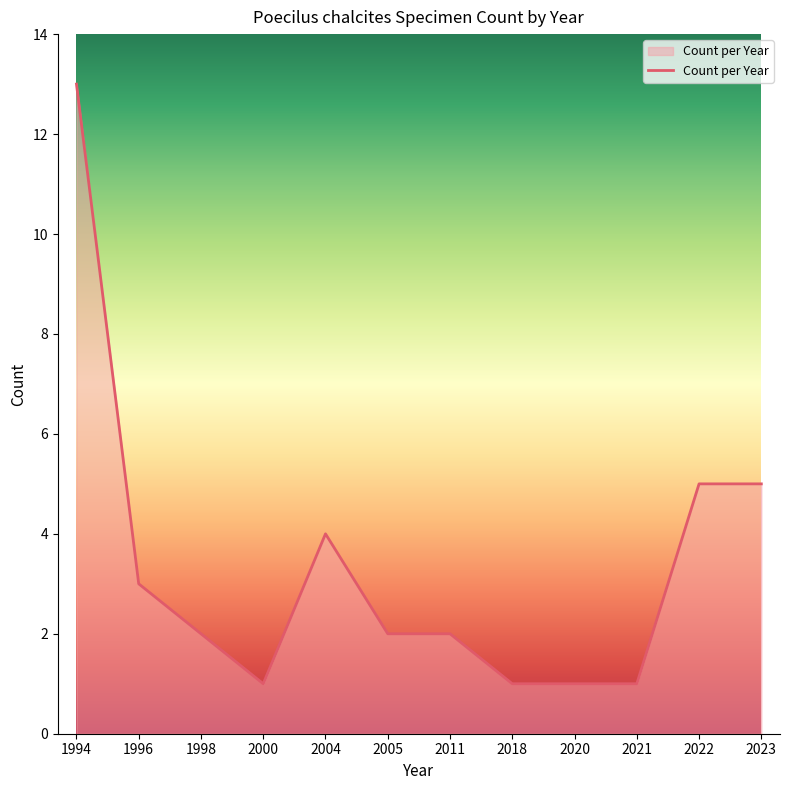

At which category does the chart reach its peak across all series?

1994